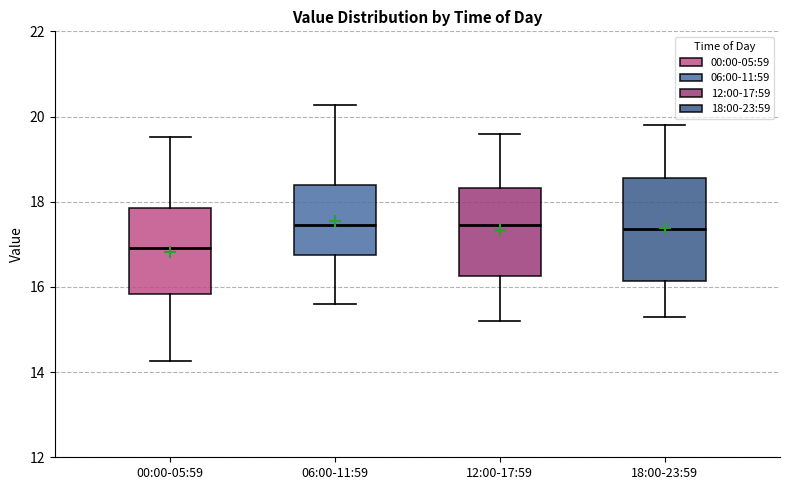

Reading left to right, transcribe this box plot: for each box, give where its median line is, the range the box spans, and where its two whiskers end, as read against the y-axis. The values are not printed on the chart, so give them approximately, as read against the axis.

00:00-05:59: median 17.0, box 15.8 to 17.8, whiskers 14.2 to 19.6
06:00-11:59: median 17.4, box 16.8 to 18.4, whiskers 15.6 to 20.2
12:00-17:59: median 17.4, box 16.2 to 18.4, whiskers 15.2 to 19.6
18:00-23:59: median 17.4, box 16.2 to 18.6, whiskers 15.4 to 19.8